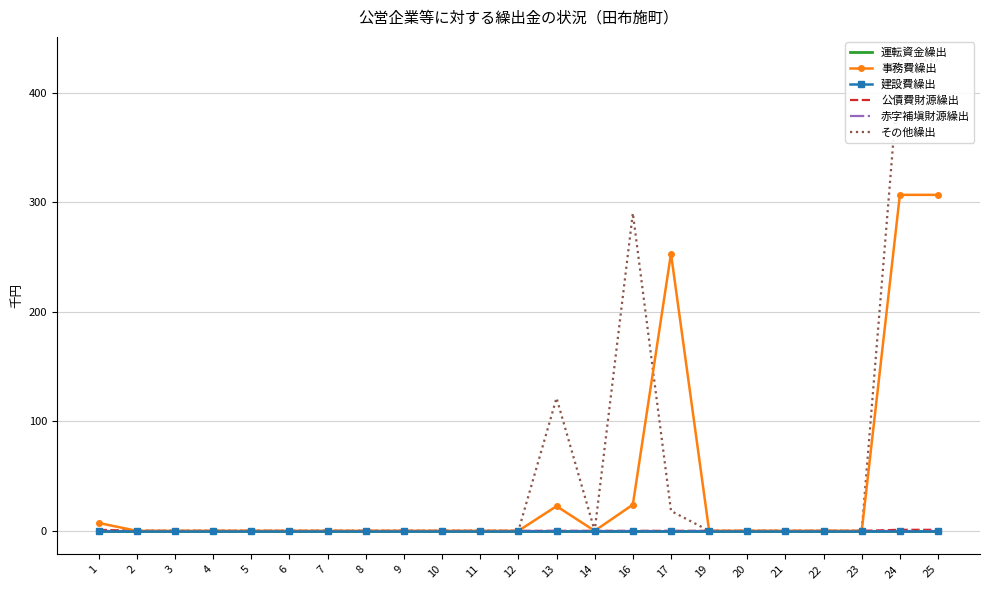

True or false: 赤字補塡財源繰出 and 事務費繰出 cross at least once.

False